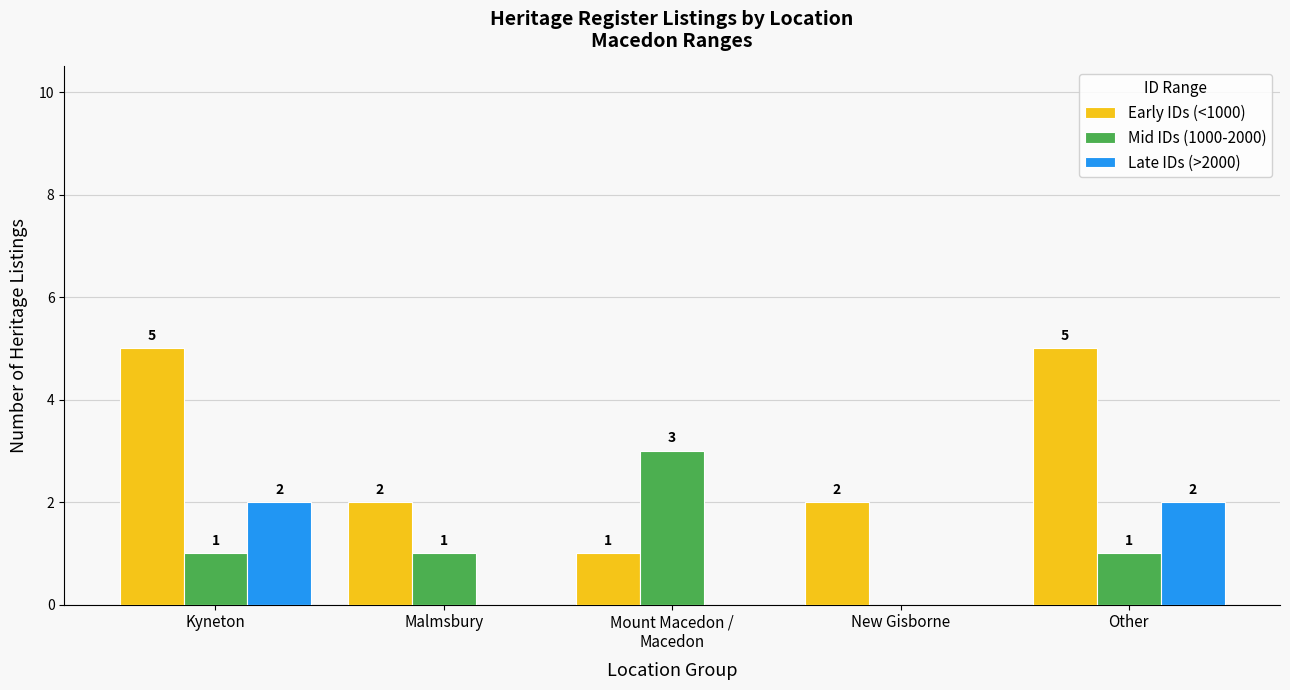

What is the sum of the Early IDs (<1000) values at Malmsbury and Other?

7